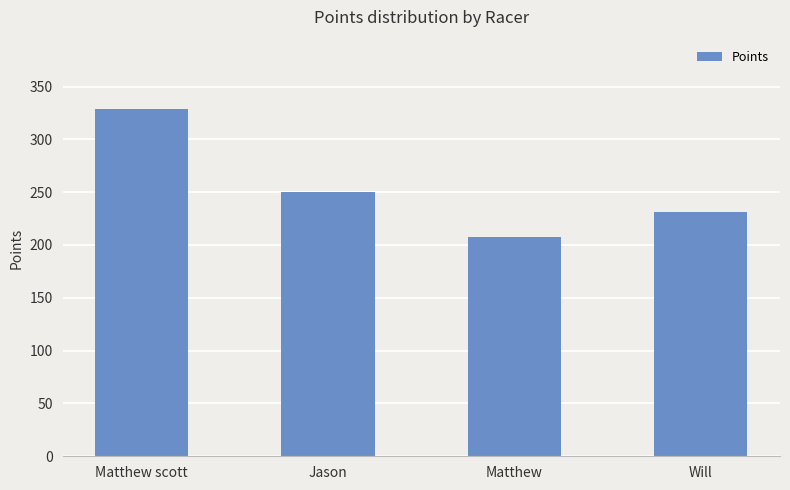

Which has a higher value, Will or Jason?

Jason